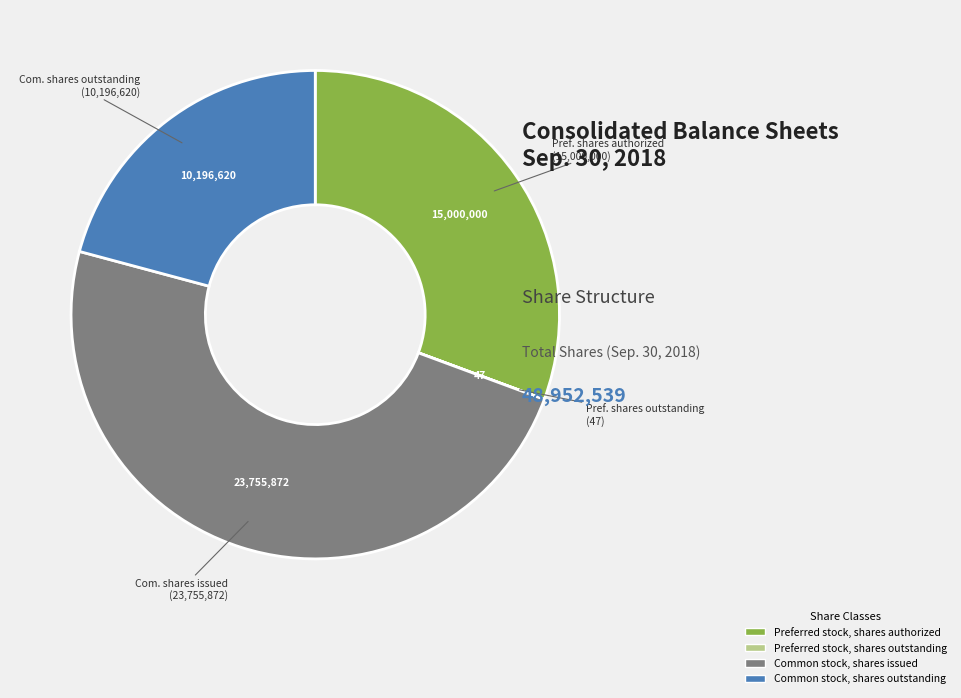

Is it true that Common stock, shares outstanding is 15% of the pie?

False